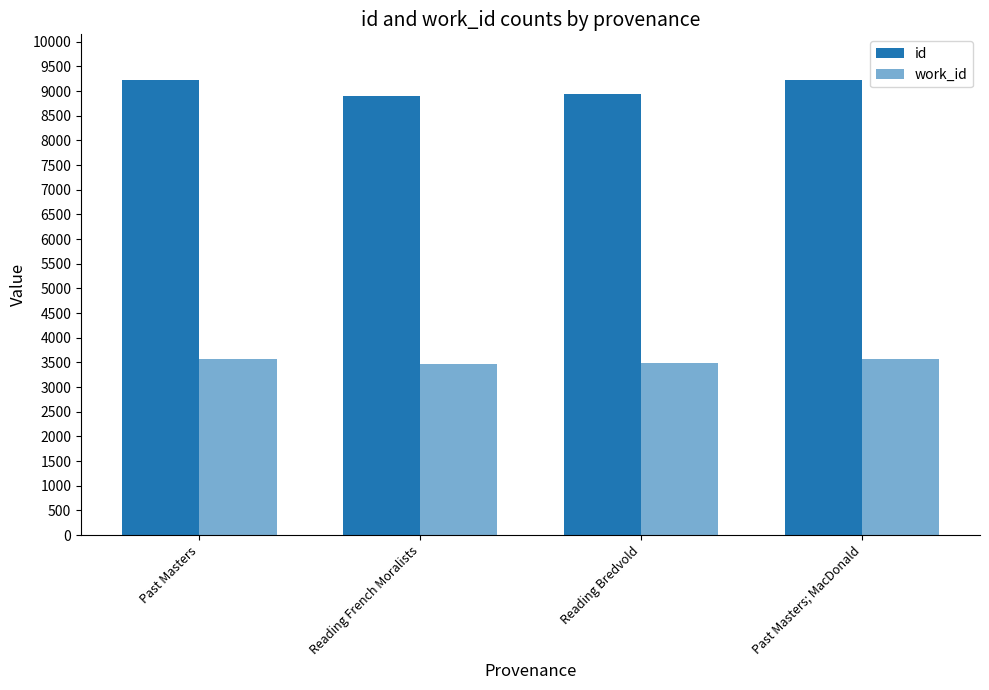

What is the smallest value displayed?

3471